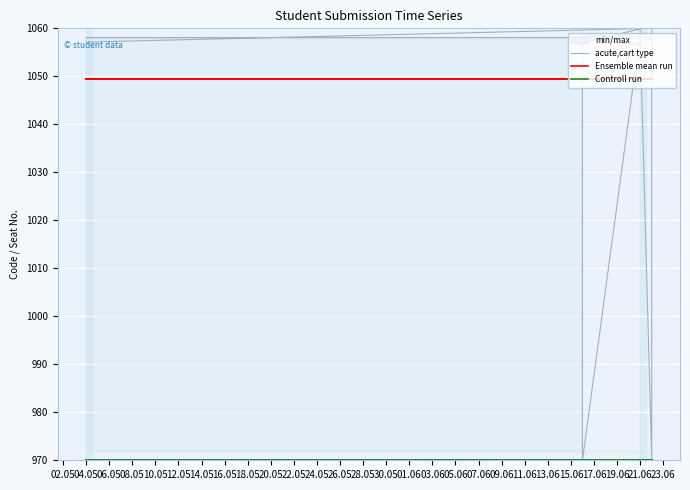

Is it true that Controll run equals 970.0 at 26.05?

True